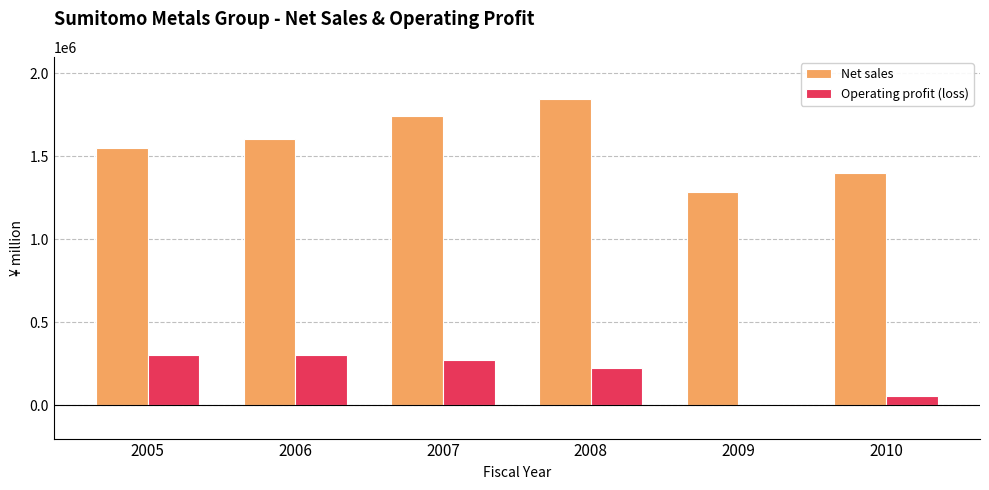

True or false: Net sales has a value of 1552765 at 2005.

True